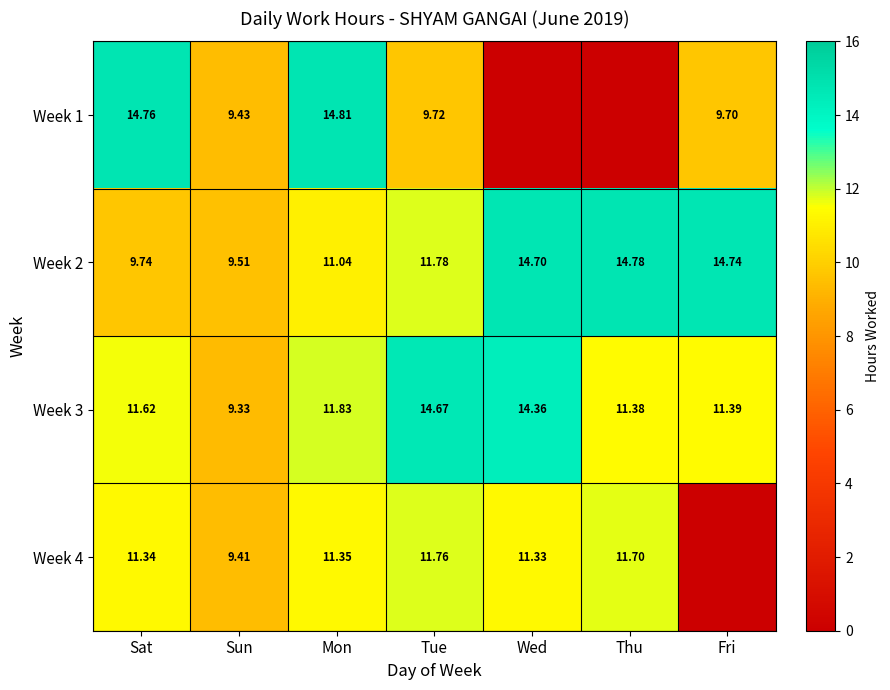

Rank the series at Mon from lowest to highest value.

Week 2, Week 4, Week 3, Week 1